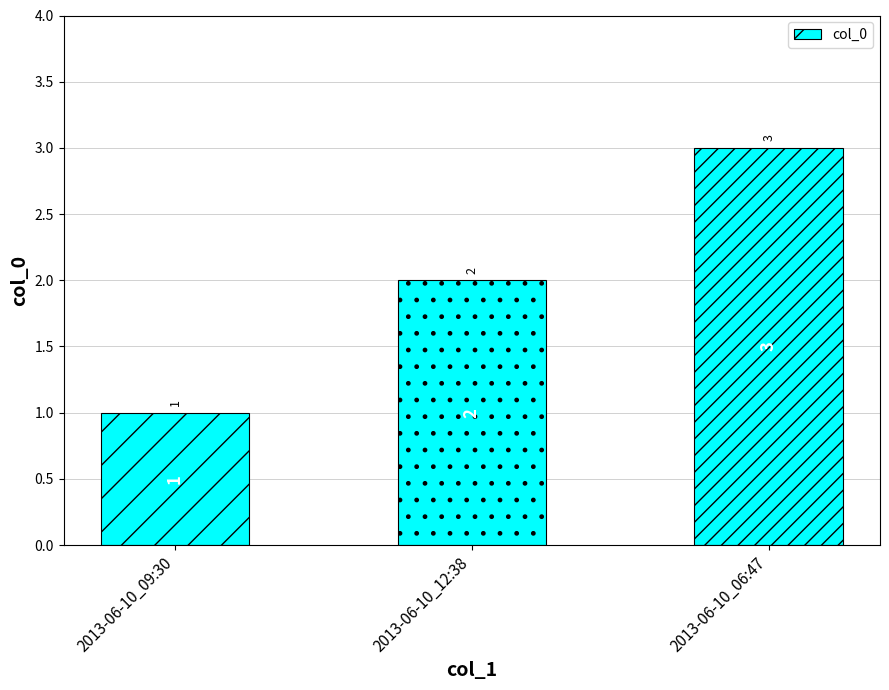

What is the label of the 2nd bar from the right?

2013-06-10_12:38